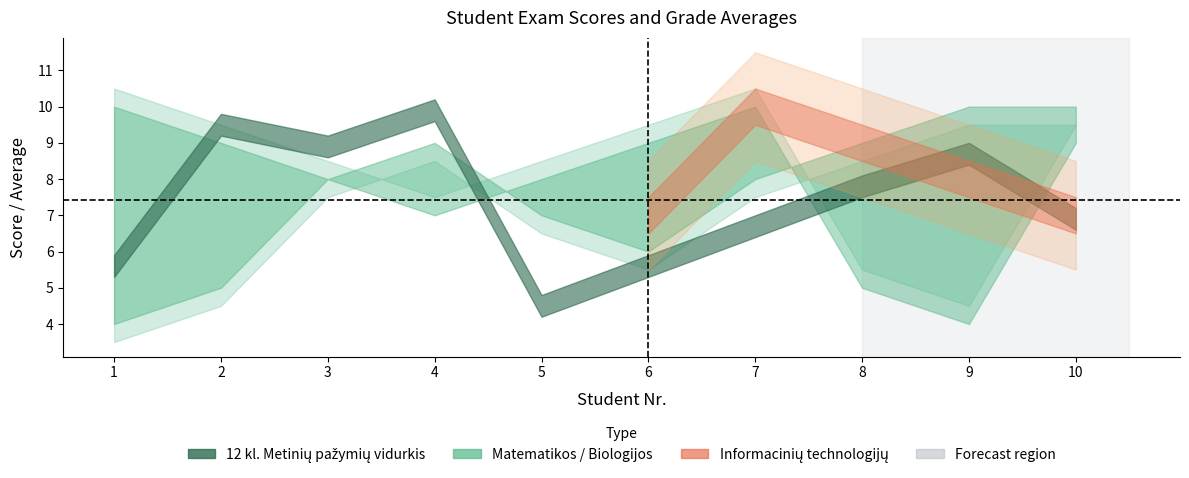

At how many categories does at least one series exceed 5?

10